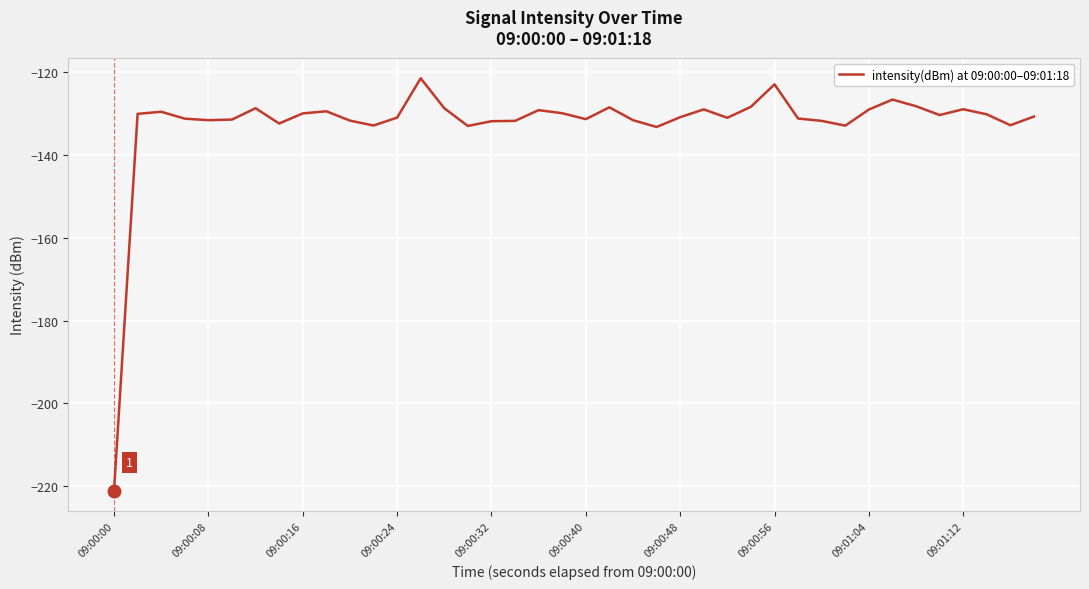

What is the difference between the maximum and minimum values?

99.5